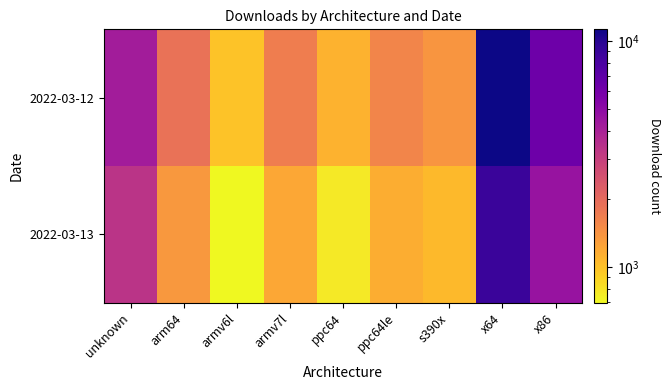

What is the smallest value displayed?

693